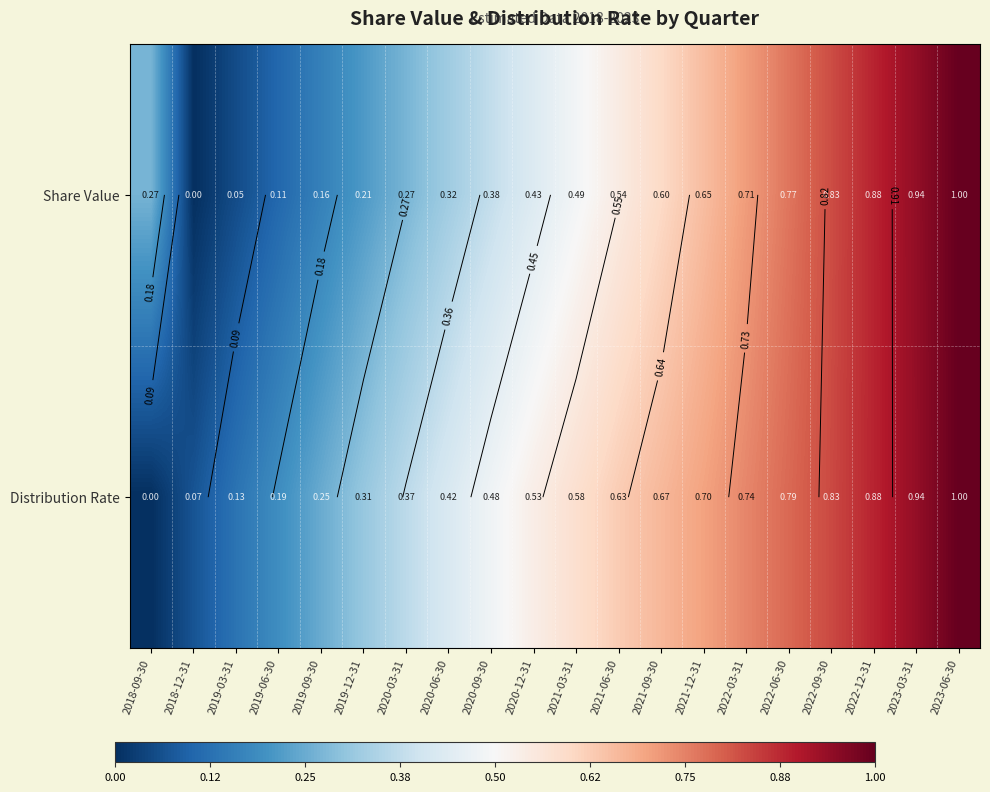

The Share Value series shows 1.0 at 2023-06-30. True or false?

True